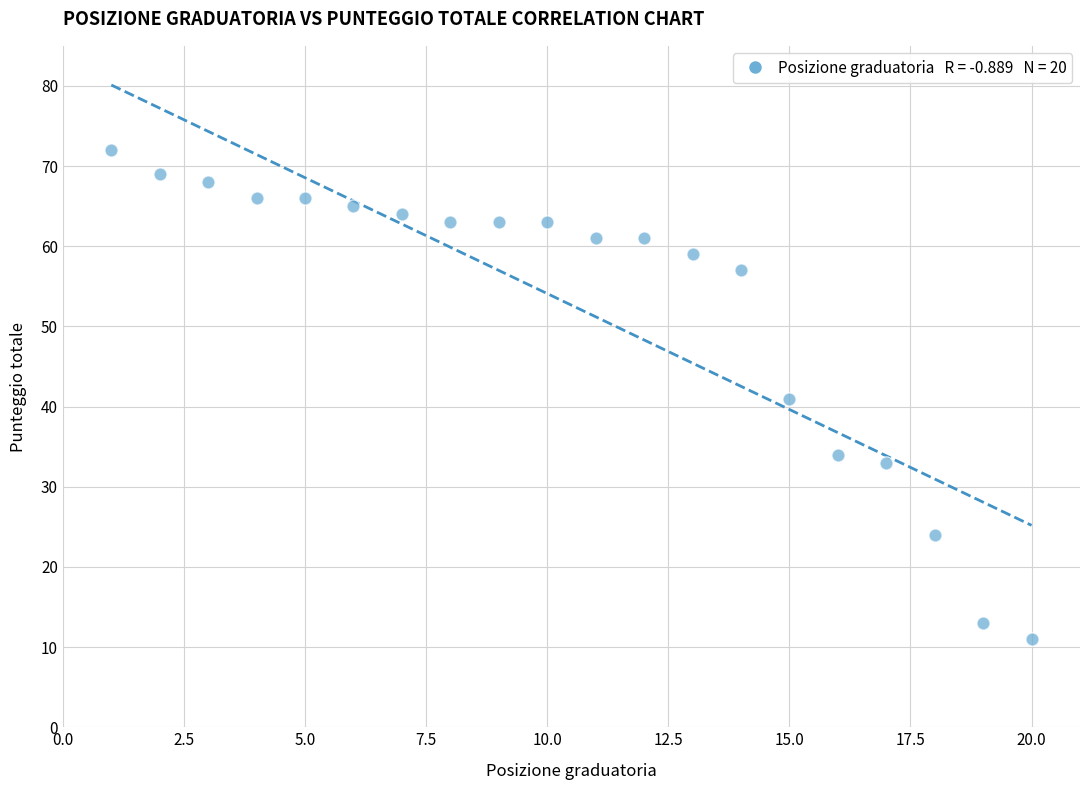

What is the range of X values (max minus min)?

19